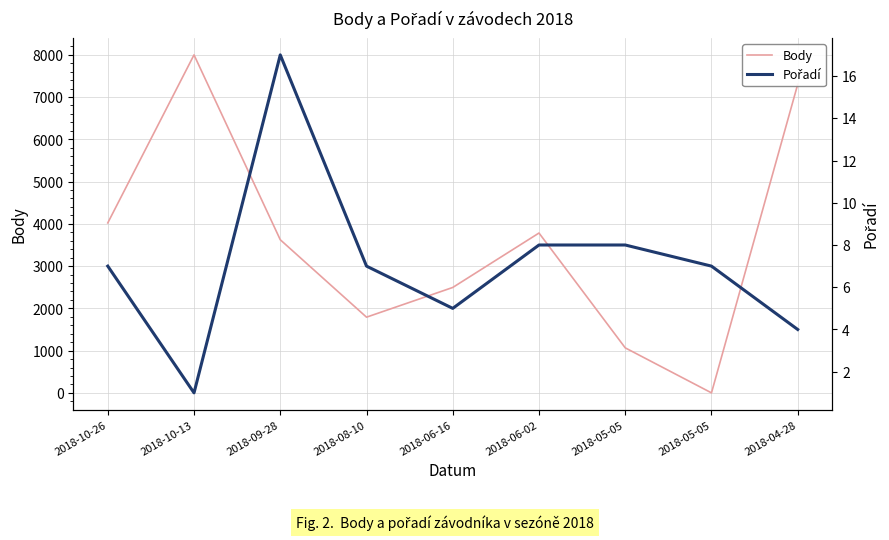

Rank the series at 2018-04-28 from highest to lowest value.

Body, Pořadí